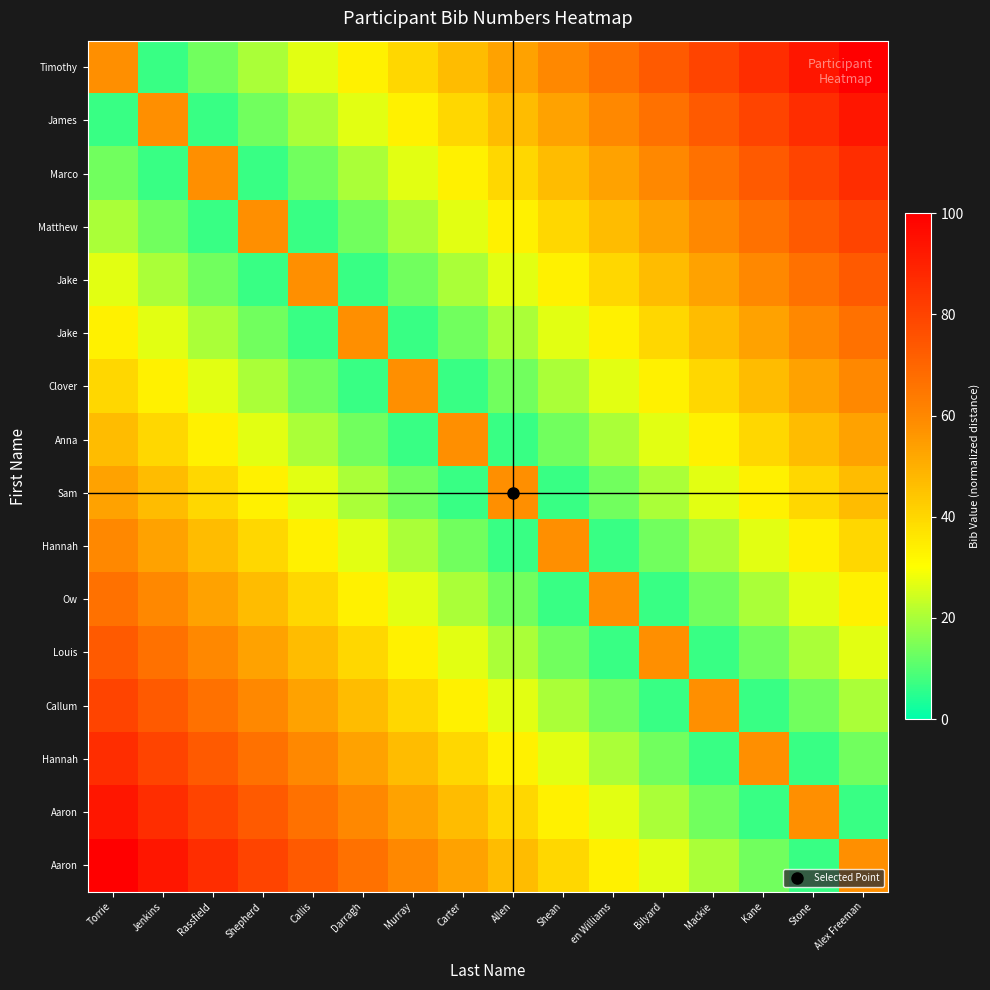

At how many categories does at least one series exceed 47?

16